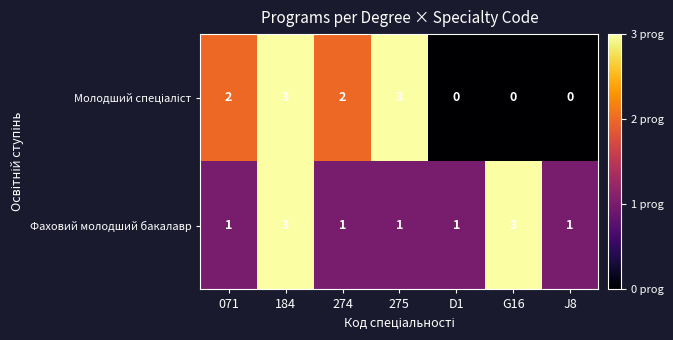

Which series has the largest total across all categories?

Фаховий молодший бакалавр